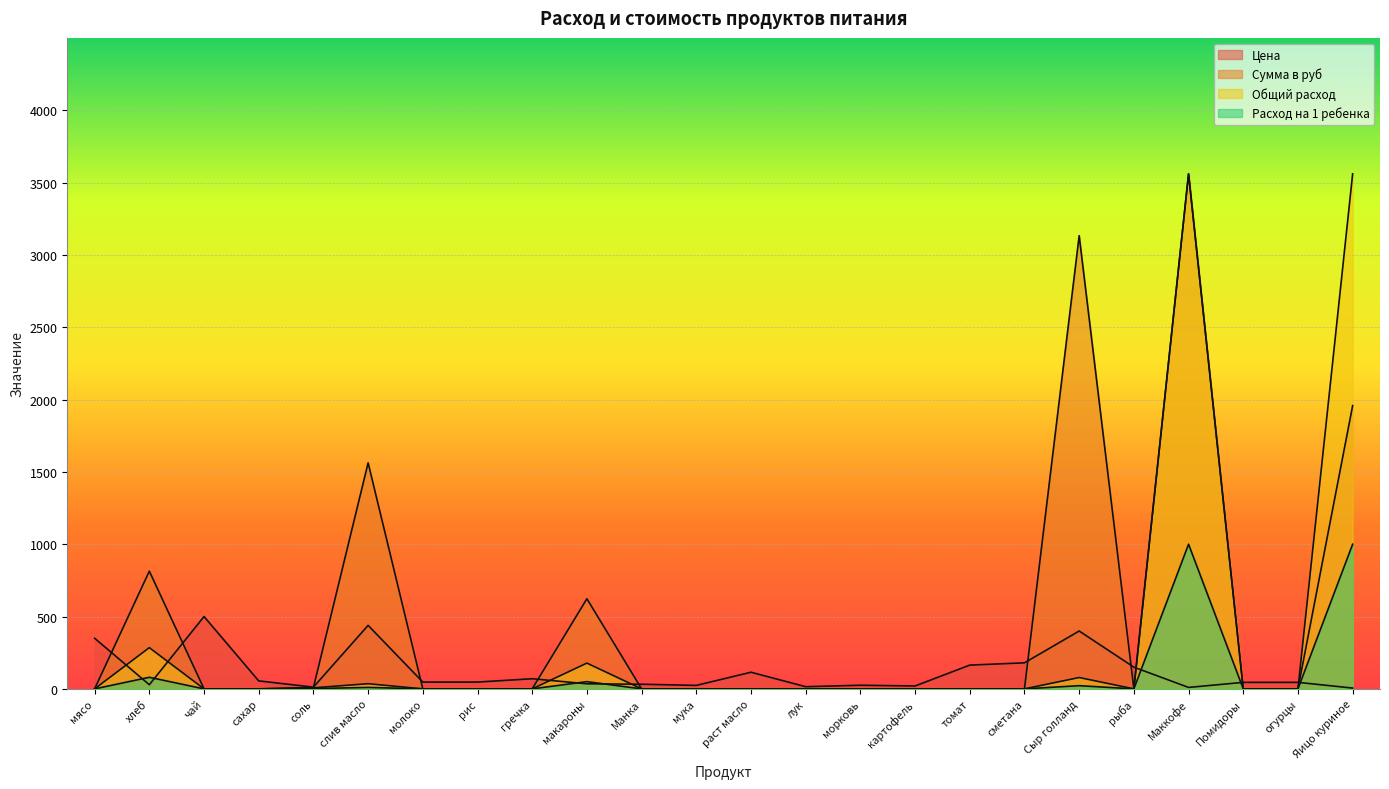

How many interior local peaks does the Расход на 1 ребенка series have?

5